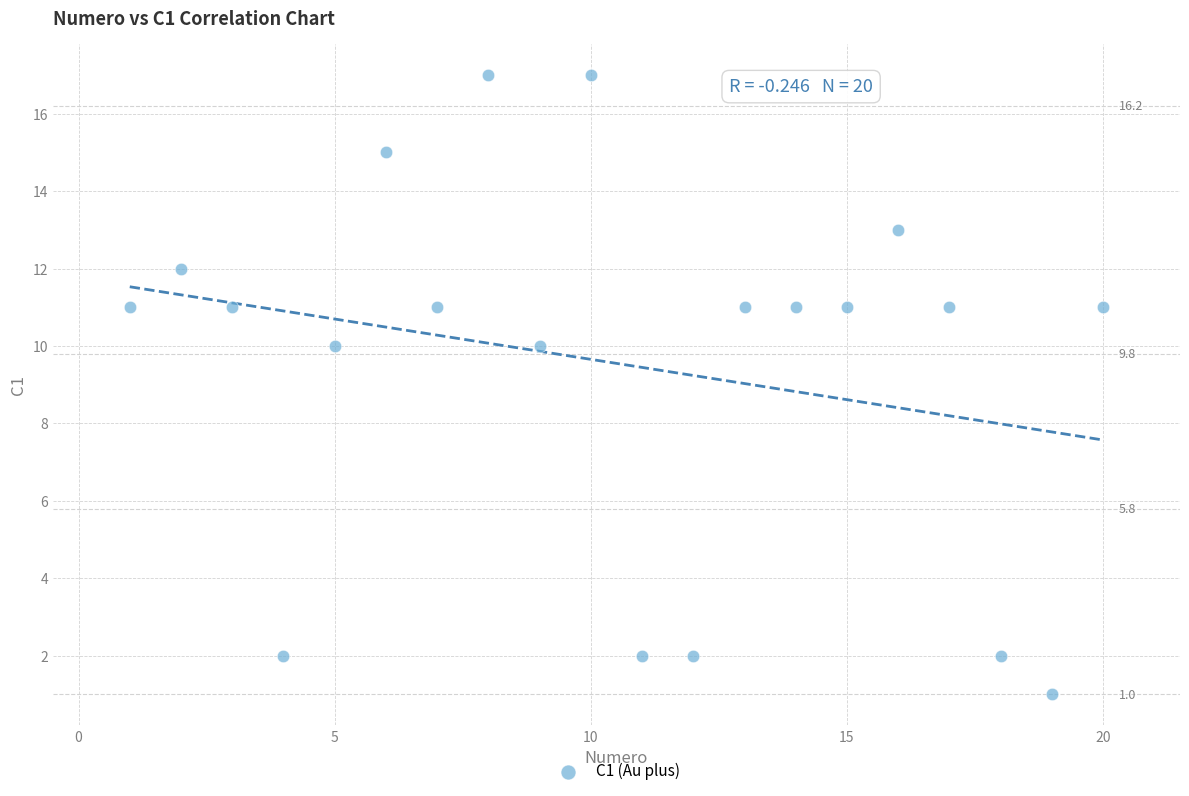

What is the range of Y values (max minus min)?

16